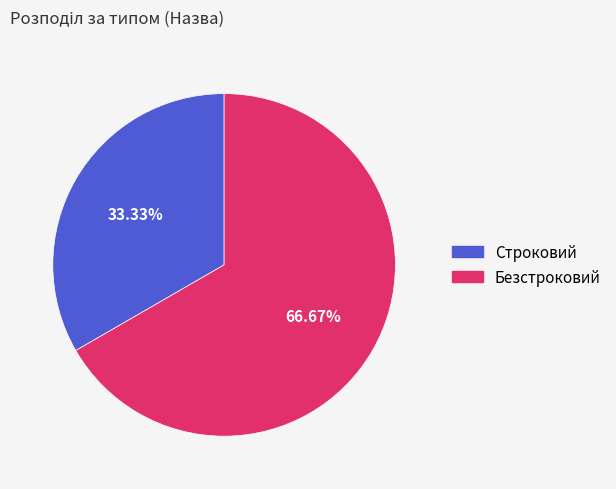

Is there a majority slice in this chart?

Yes